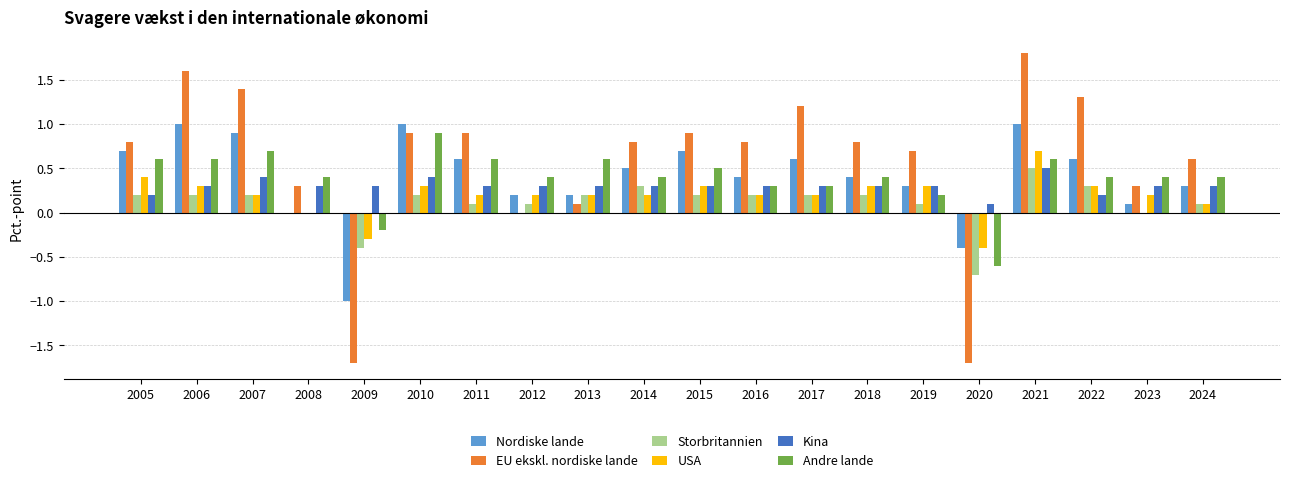

What is the maximum value for Andre lande?

0.9